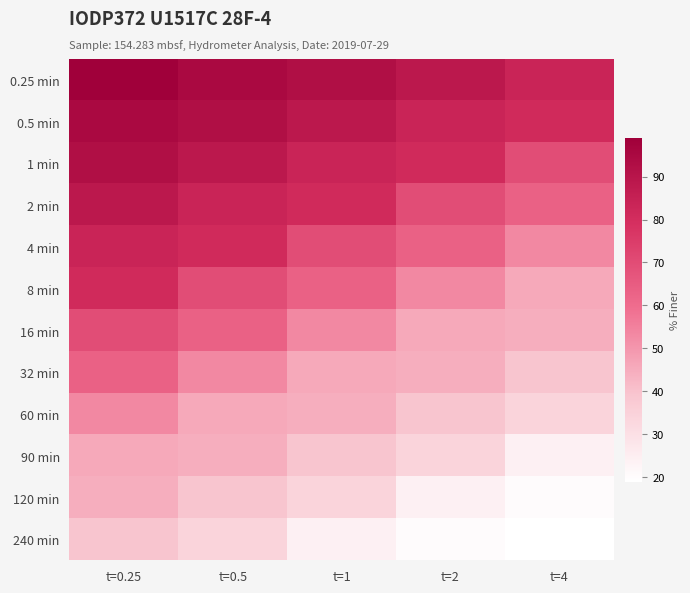

How many series are shown in this chart?

12